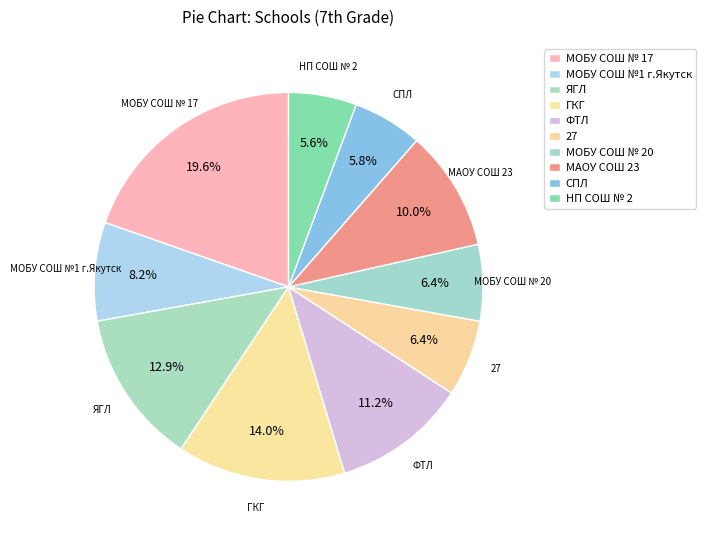

How many slices are in this pie chart?

10